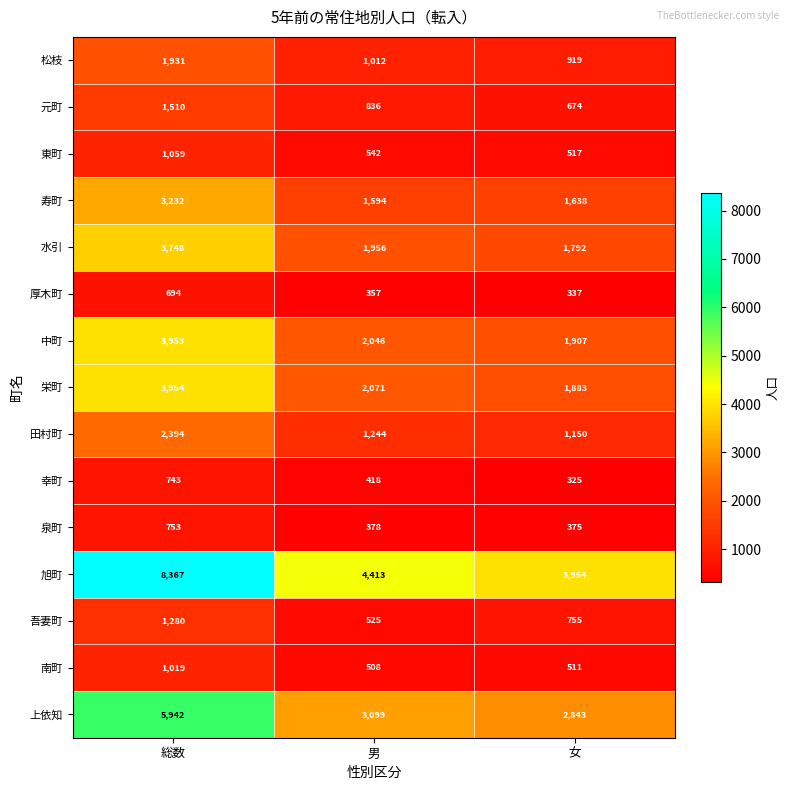

Which series has the widest spread of values?

旭町